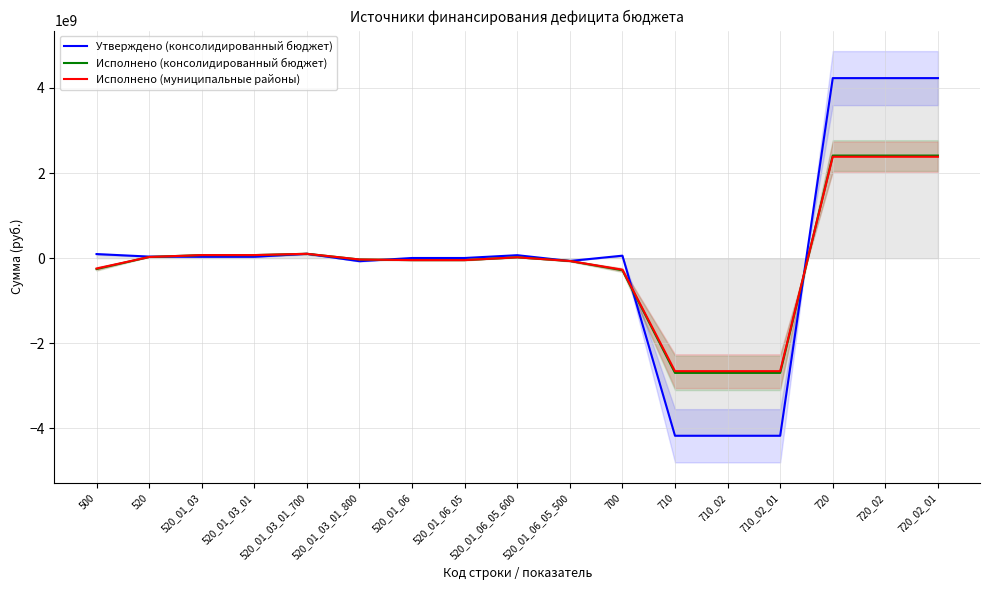

List the labels in order of Утверждено (консолидированный бюджет) value, smallest first.

710, 710_02, 710_02_01, 520_01_03_01_800, 520_01_06_05_500, 520_01_06, 520_01_06_05, 520_01_03, 520_01_03_01, 520, 700, 520_01_06_05_600, 500, 520_01_03_01_700, 720, 720_02, 720_02_01